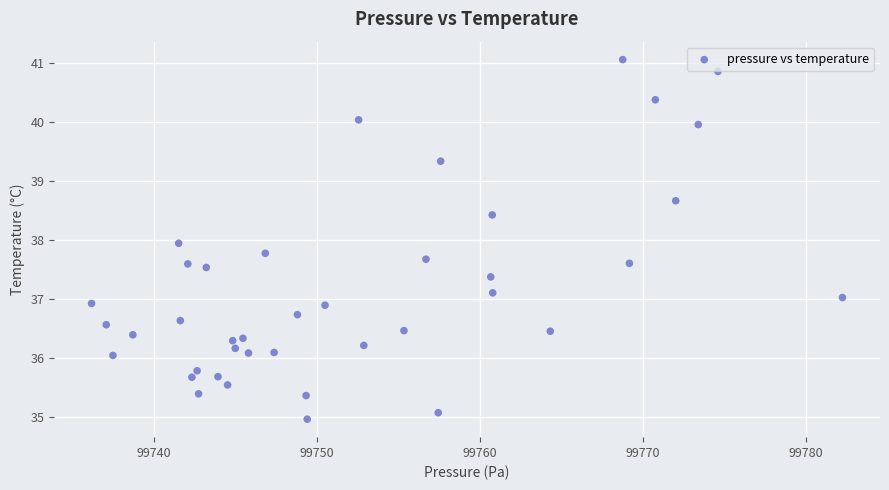

What is the range of X values (max minus min)?

46.0